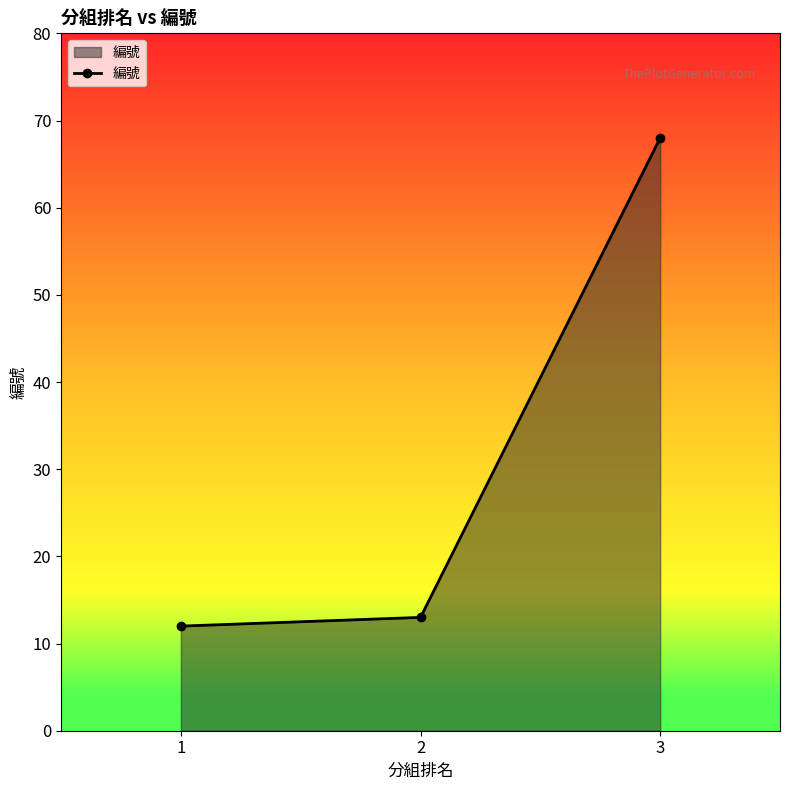

List the labels in order of value, smallest first.

1, 2, 3